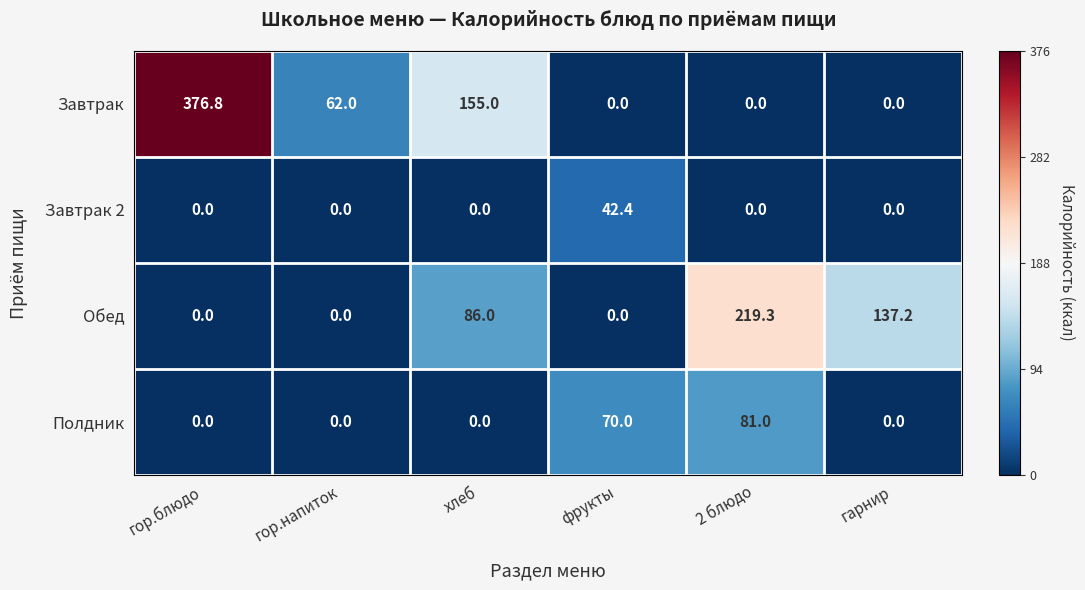

The value of Обед at хлеб is 86.0. True or false?

True